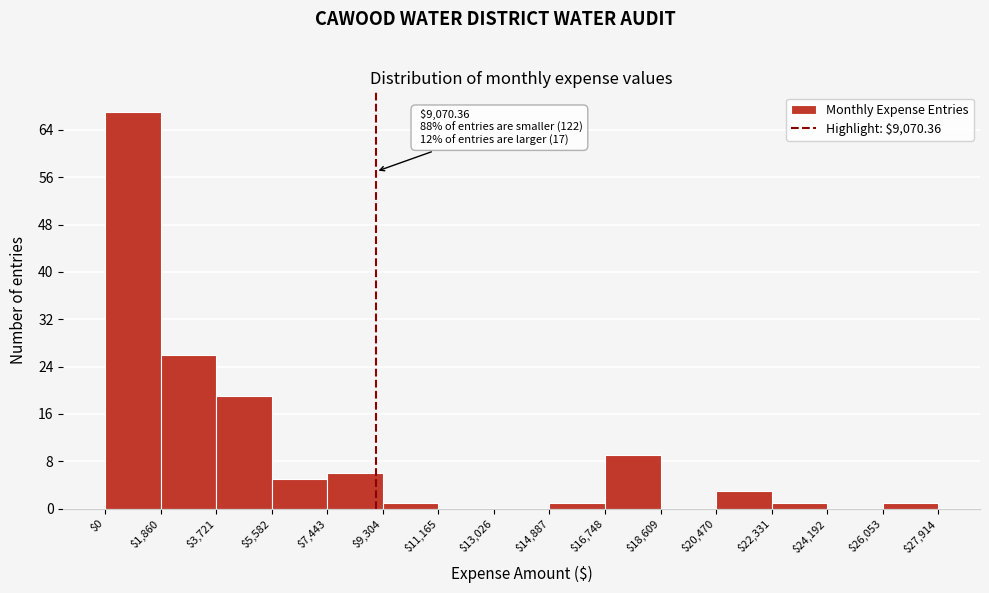

Which range on the x-axis has the tallest bar?

$0 to $1,860